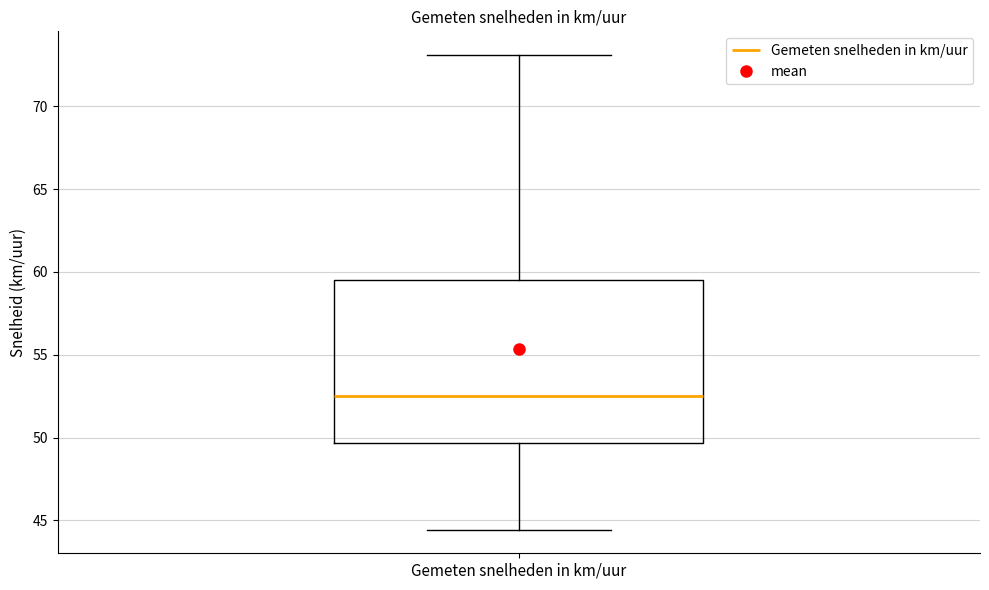

Where is the lower edge of the box for Gemeten snelheden in km/uur on the y-axis? The values are not printed on the chart, so give them approximately, as read against the axis.

49.5